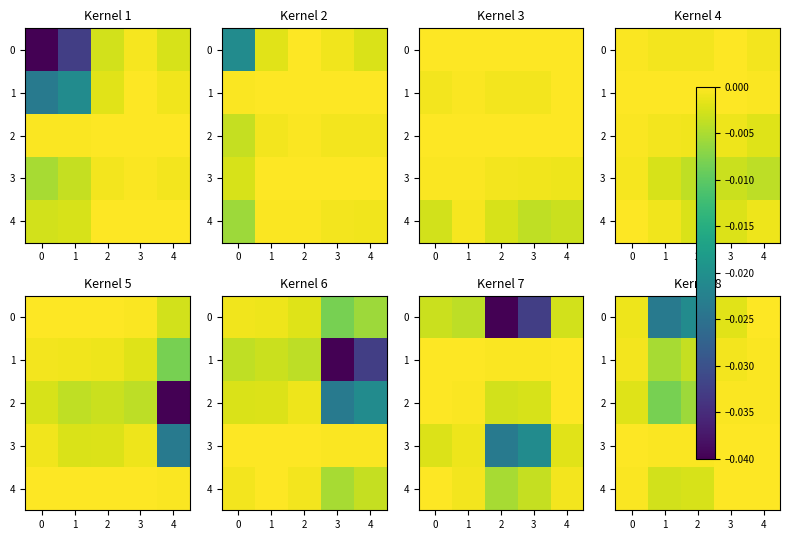

The value of 4 at 3 is -0.0. True or false?

False